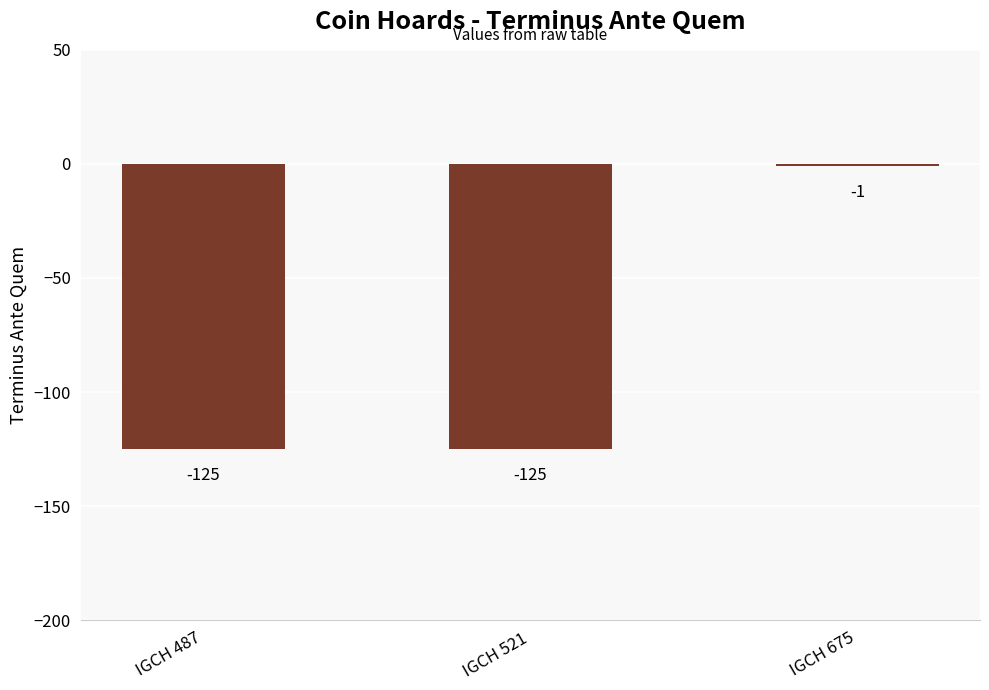

Which label corresponds to the largest value in the chart?

IGCH 675